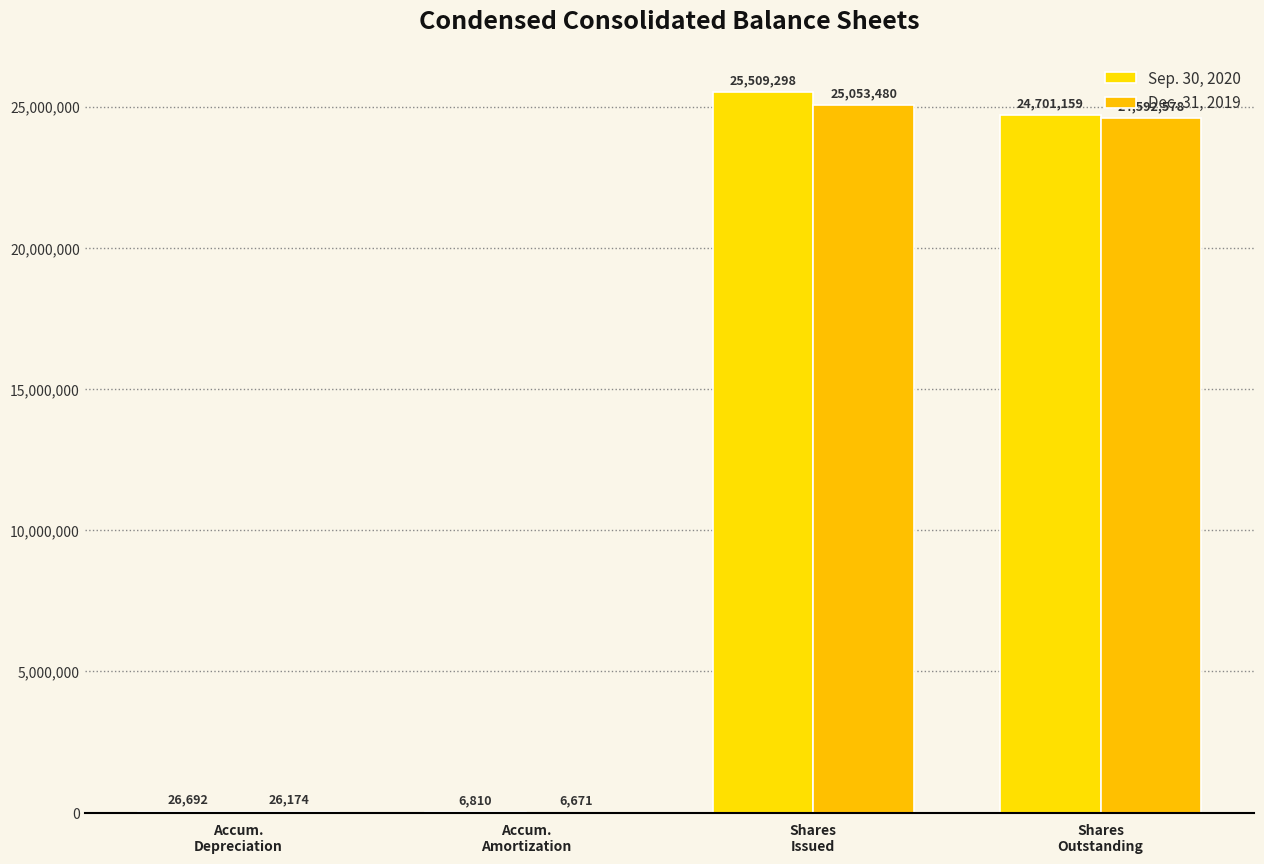

What is the total value across all series at Accum.
Depreciation?

52866